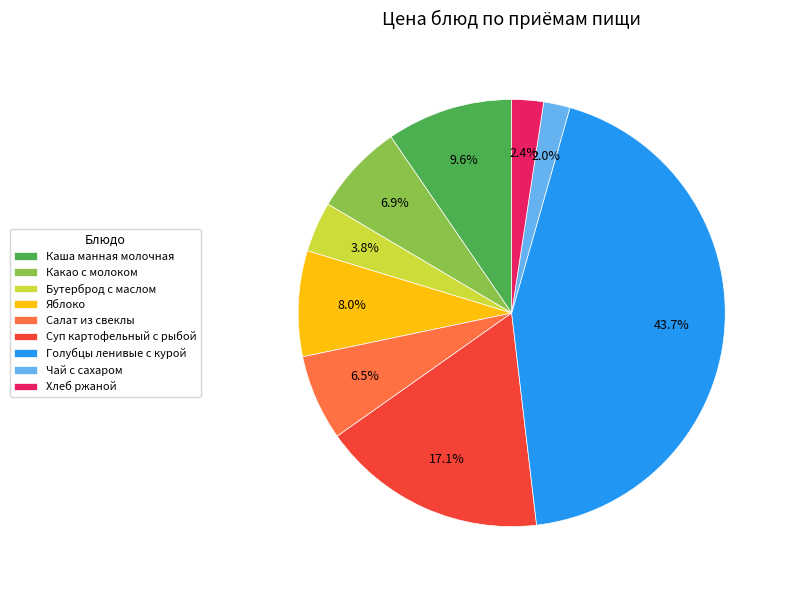

True or false: Бутерброд с маслом accounts for 4% of the total.

True